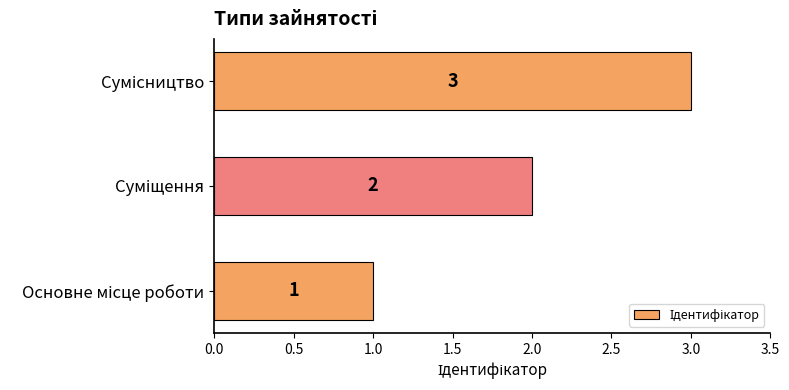

How many values are between 1 and 3?

3